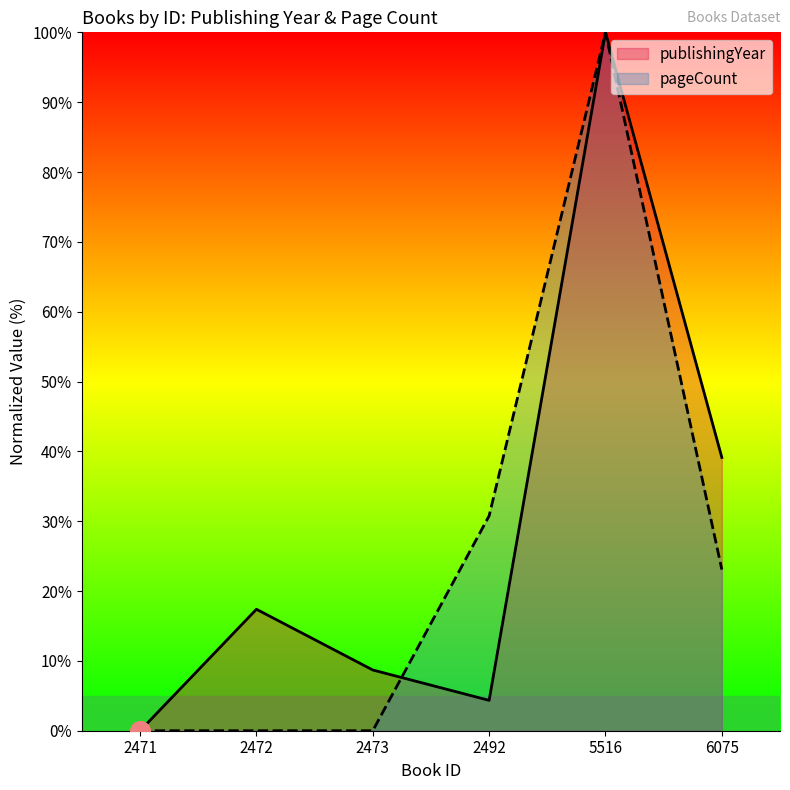

Is the value of publishingYear at 6075 greater than the value of pageCount at 2473?

Yes